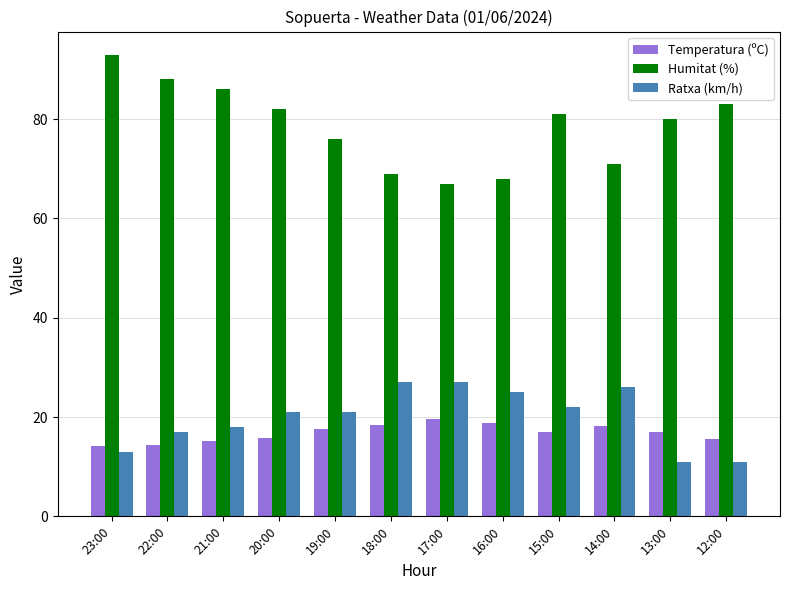

At which label is Humitat (%) closest to 80?

13:00